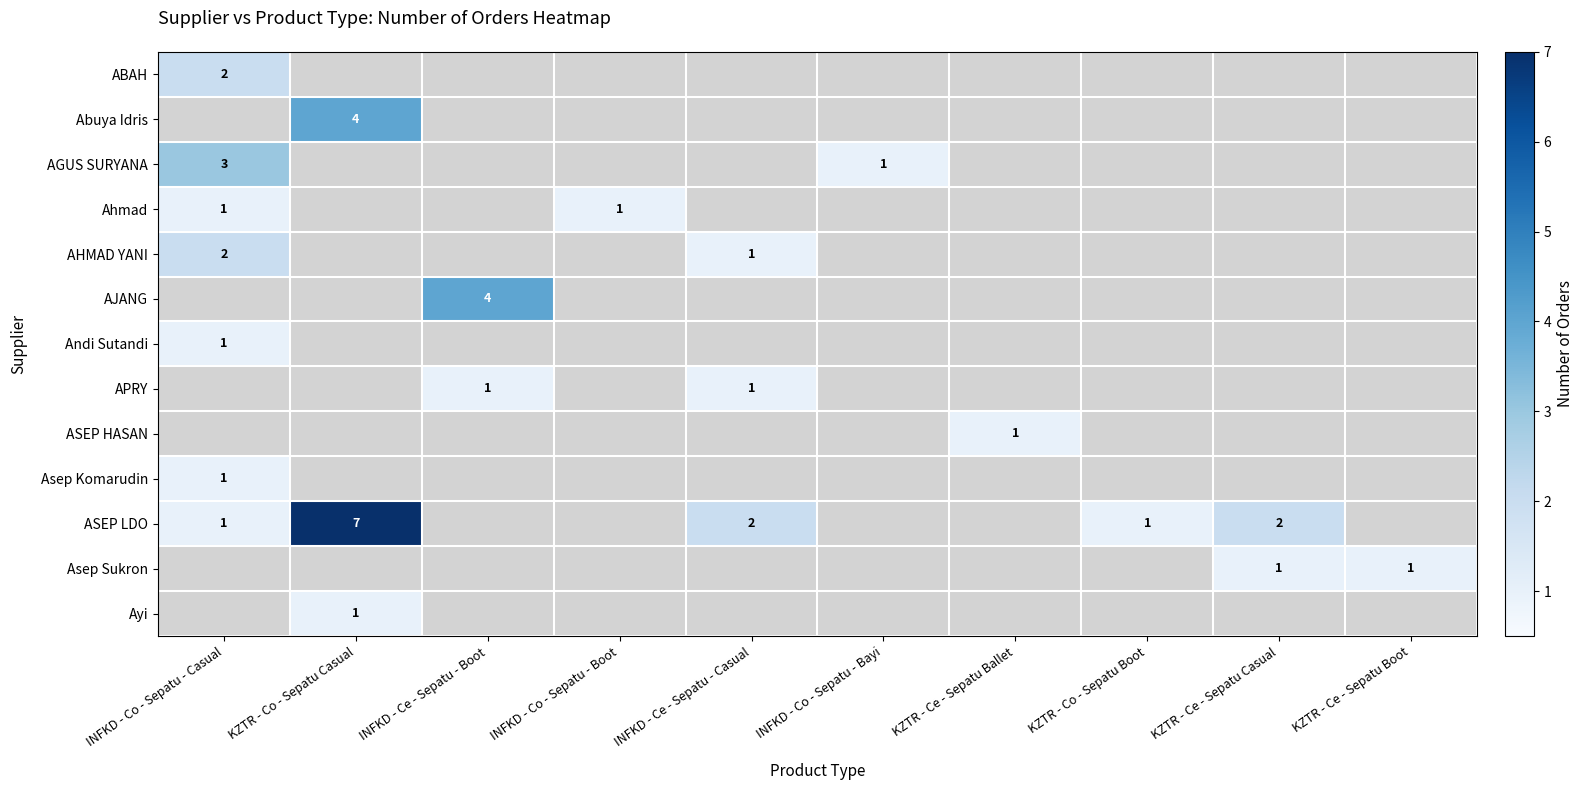

At how many categories does at least one series exceed 3?

2